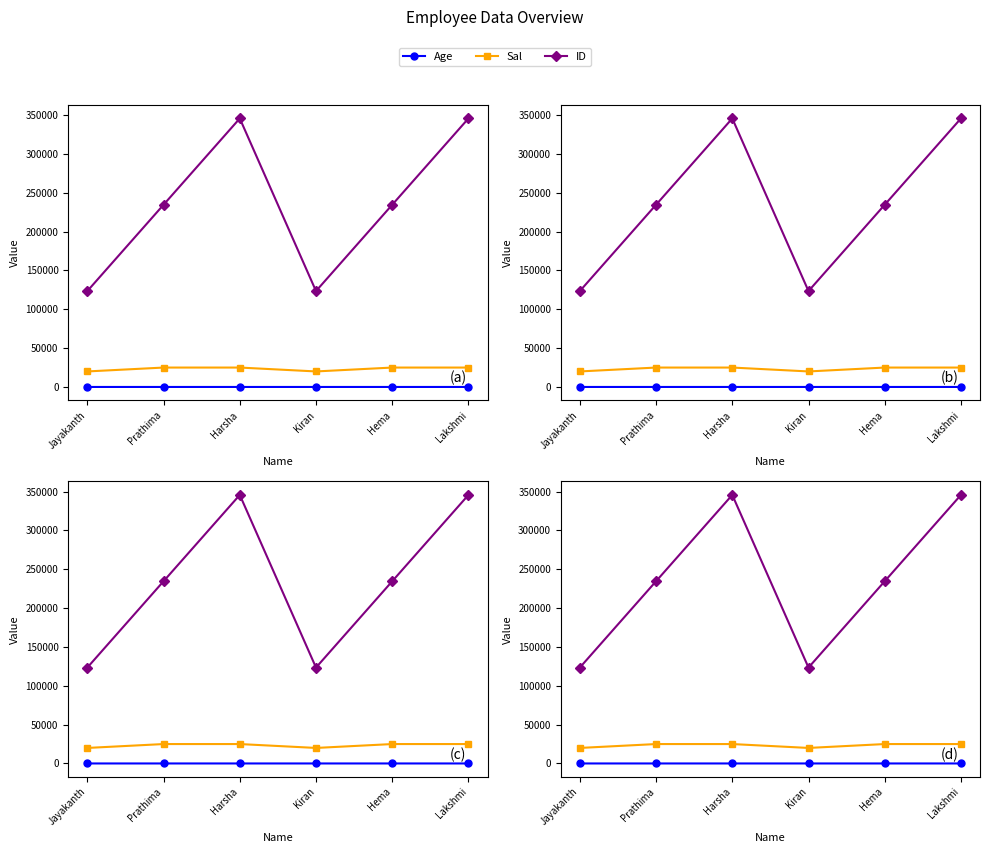

The value of ID at Prathima is 308897. True or false?

False